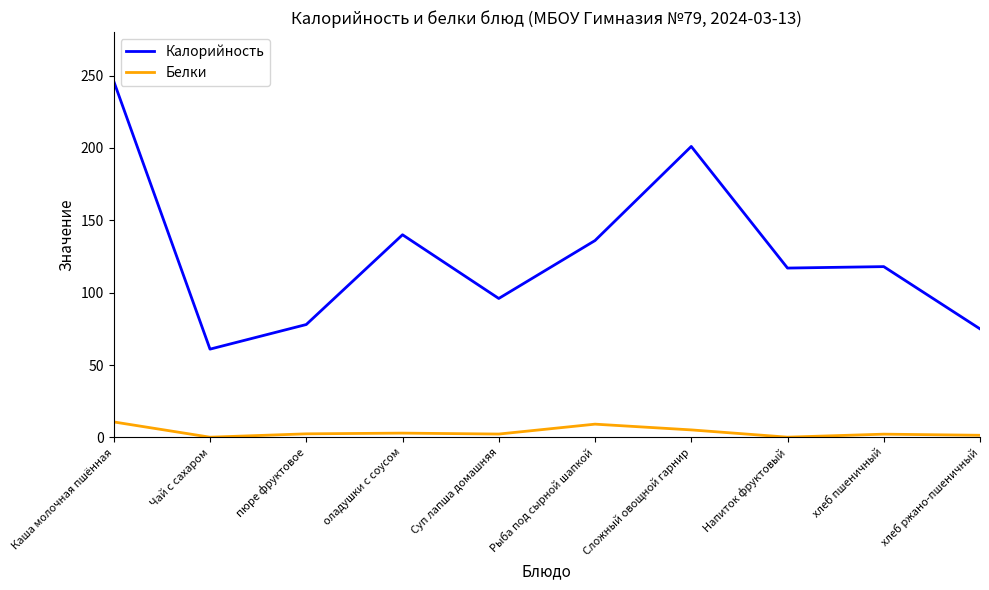

Which category has the lowest value in the Калорийность series?

Чай с сахаром